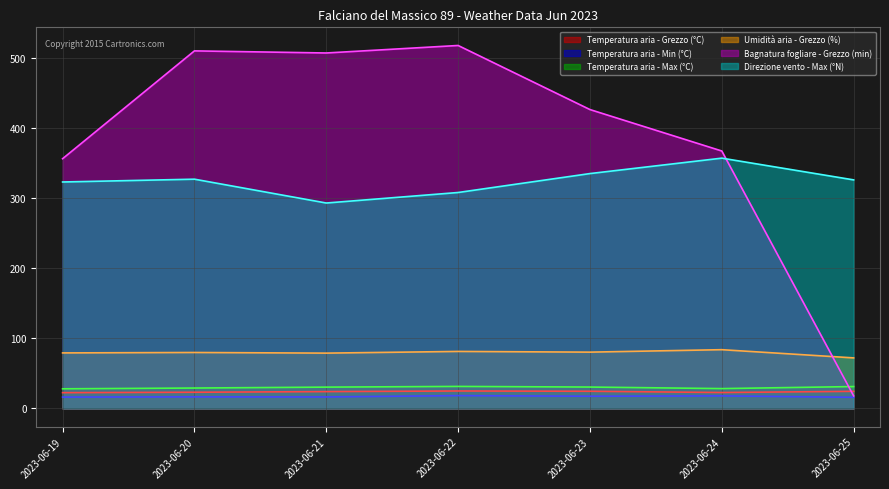

Where is the first local maximum for Temperatura aria - Max (°C)?

2023-06-22